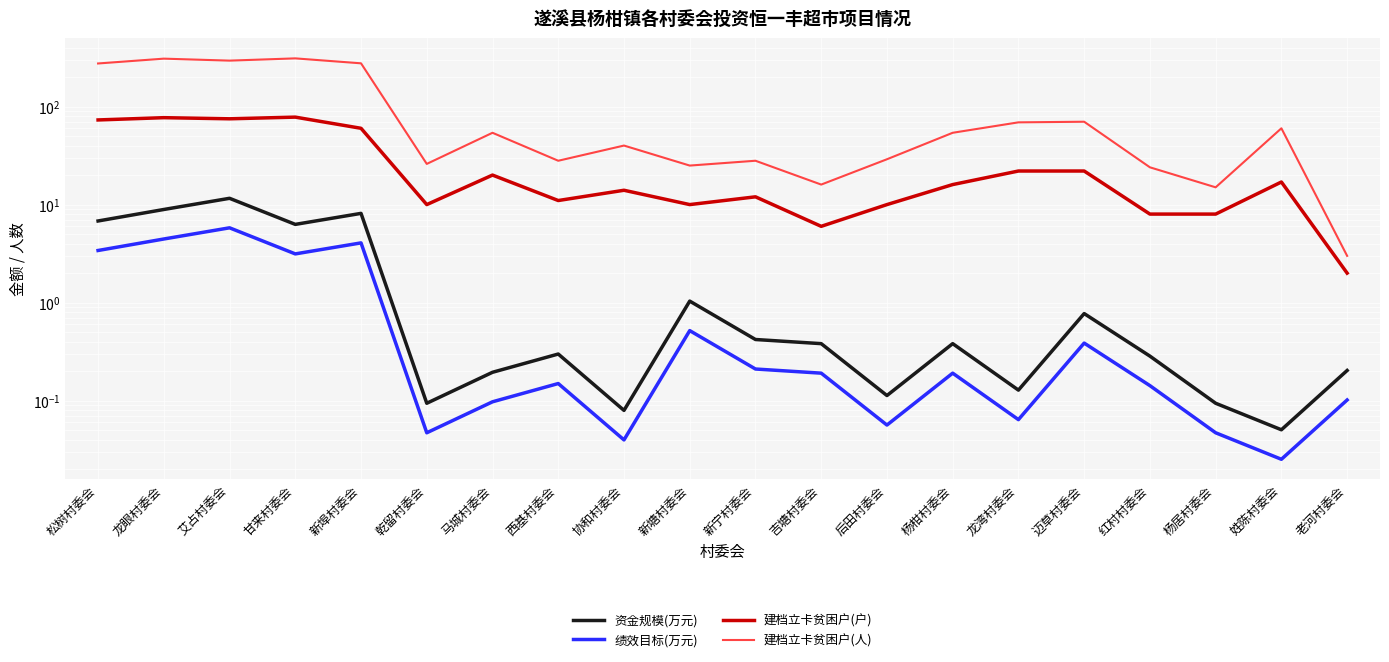

Which series has the largest total across all categories?

建档立卡贫困户(人)